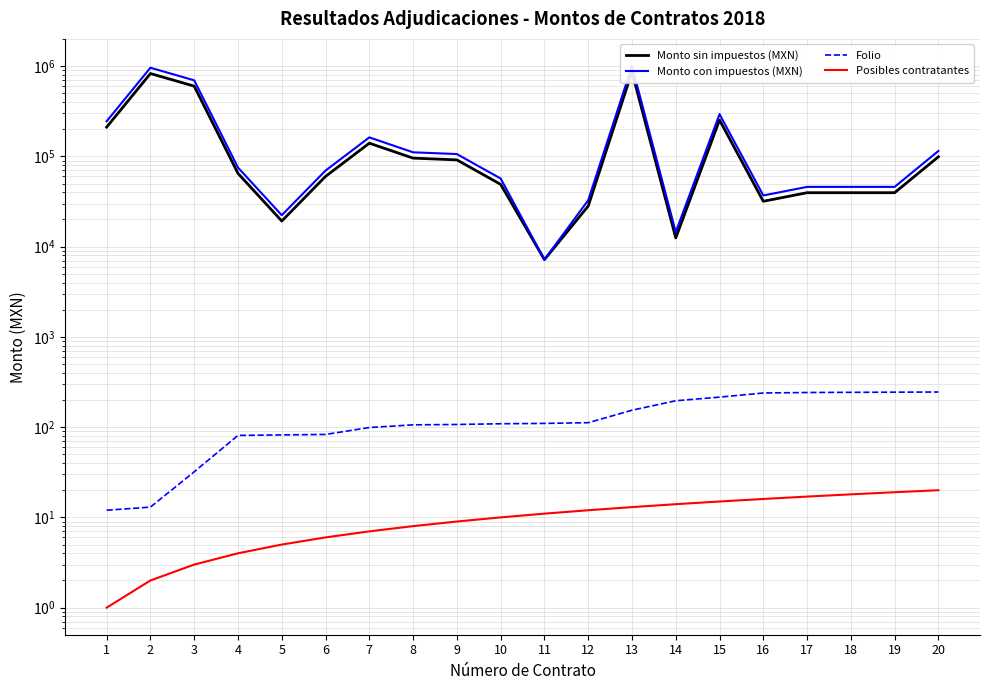

Reading left to right, extract all data points from this chart.

Monto sin impuestos (MXN): 211200.0	828000.0	600000.0	64807.4	19218.6	60000.0	140000.0	95651.8	91469.4	48998.8	7180.0	28153.4	865600.0	12500.0	253000.0	31800.0	39600.0	39600.0	39600.0	99000.0
Monto con impuestos (MXN): 244992.0	960480.0	696000.0	75176.6	22293.6	69600.0	162400.0	110956.0	106104.5	56838.6	7180.0	32658.0	1004096.0	14500.0	293480.0	36888.0	45936.0	45936.0	45936.0	114840.0
Folio: 12.0	13.0	32.0	81.0	82.0	83.0	99.0	106.0	107.0	109.0	110.0	112.0	154.0	196.0	215.0	239.0	242.0	243.0	244.0	245.0
Posibles contratantes: 1.0	2.0	3.0	4.0	5.0	6.0	7.0	8.0	9.0	10.0	11.0	12.0	13.0	14.0	15.0	16.0	17.0	18.0	19.0	20.0